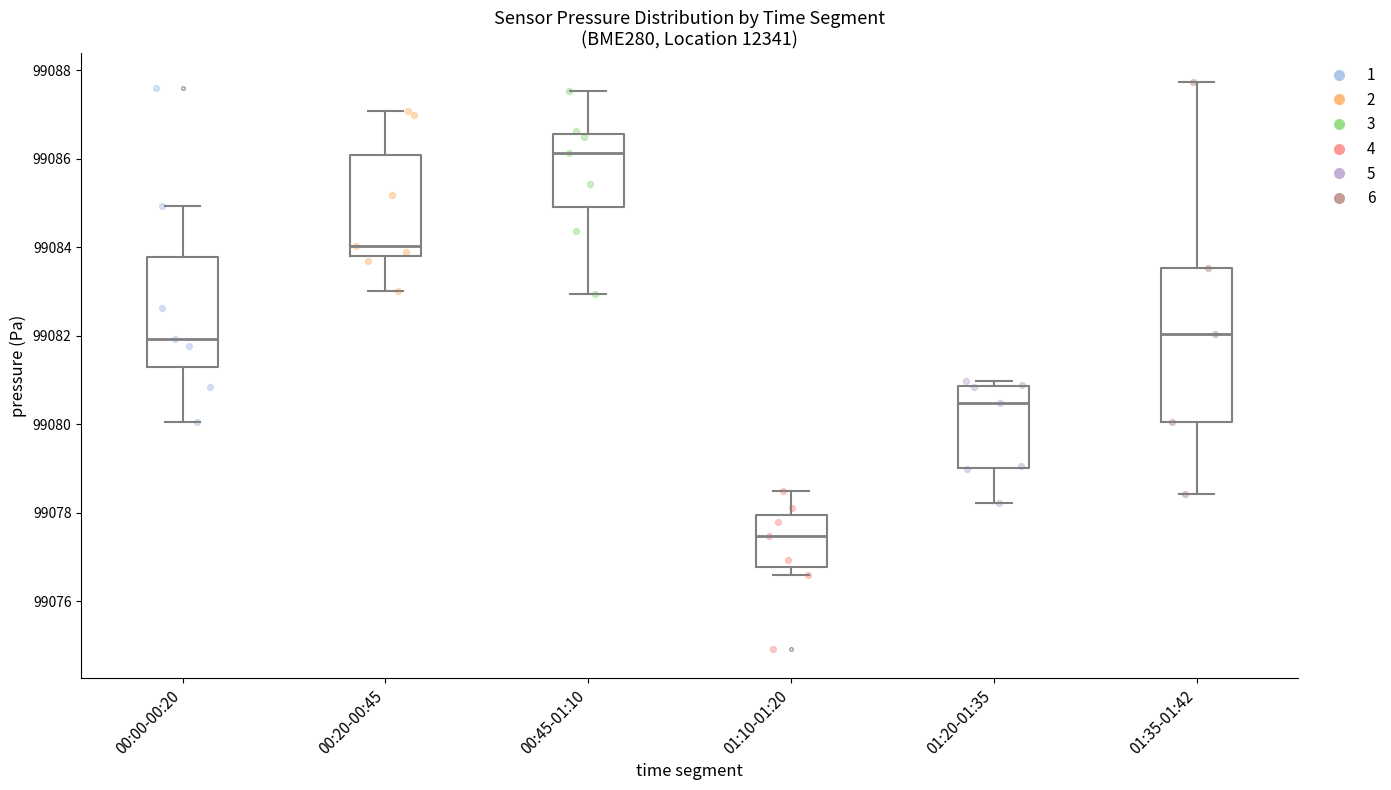

Reading left to right, read every box against the y-axis: the position of its median line, the range the box covers, and the ends of its whiskers. The values are not printed on the chart, so give them approximately, as read against the axis.

00:00-00:20: median 99082.0, box 99081.4 to 99083.8, whiskers 99080.0 to 99085.0
00:20-00:45: median 99084.0, box 99083.8 to 99086.0, whiskers 99083.0 to 99087.0
00:45-01:10: median 99086.2, box 99085.0 to 99086.6, whiskers 99083.0 to 99087.6
01:10-01:20: median 99077.4, box 99076.8 to 99078.0, whiskers 99076.6 to 99078.6
01:20-01:35: median 99080.4, box 99079.0 to 99080.8, whiskers 99078.2 to 99081.0
01:35-01:42: median 99082.0, box 99080.0 to 99083.6, whiskers 99078.4 to 99087.8